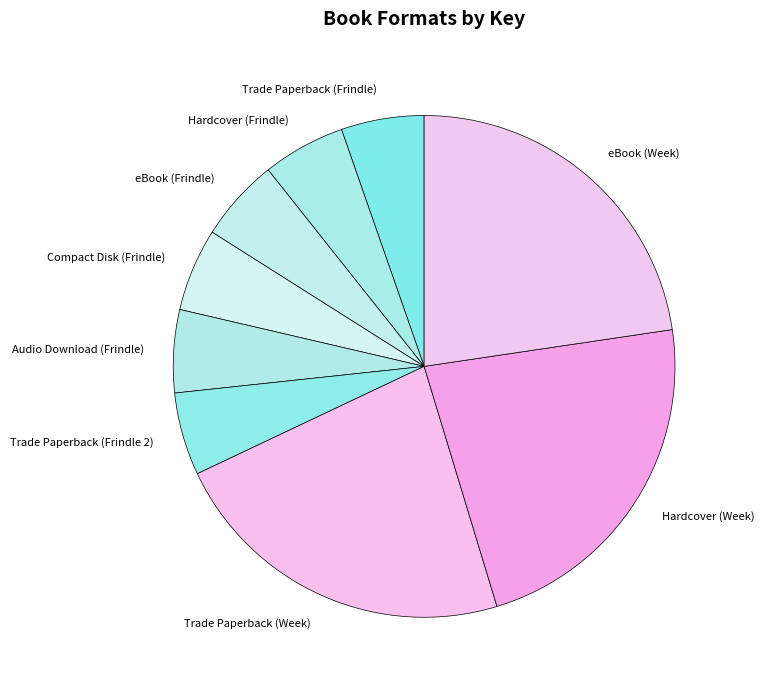

Count the number of slices in the pie.

9